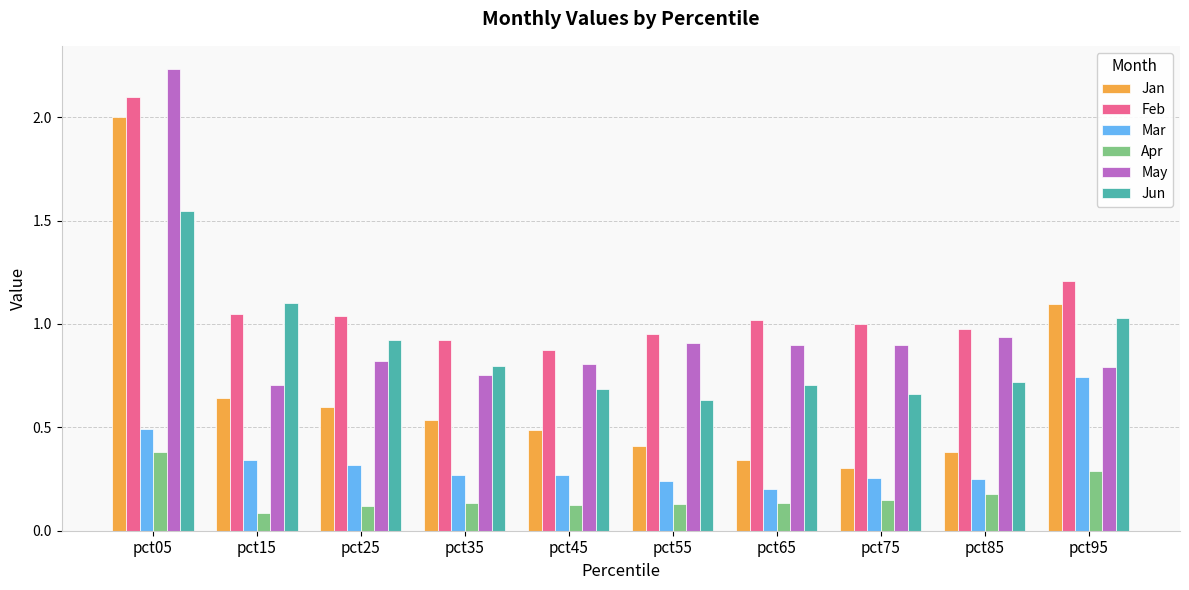

Which series has the largest range (max minus min)?

Jan